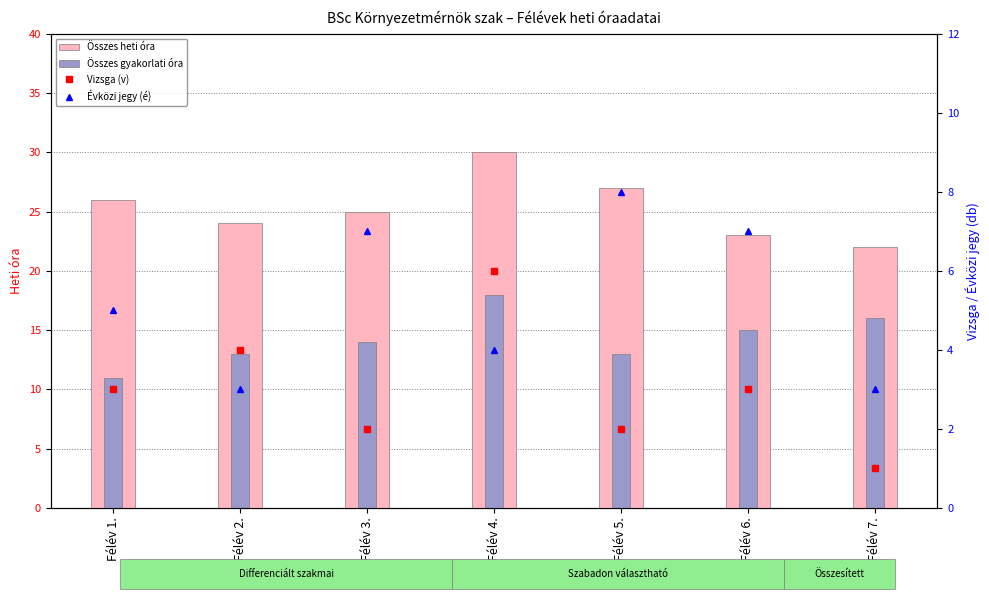

What are all the series names shown in the legend?

Összes heti óra, Összes gyakorlati óra, Vizsga (v), Évközi jegy (é)